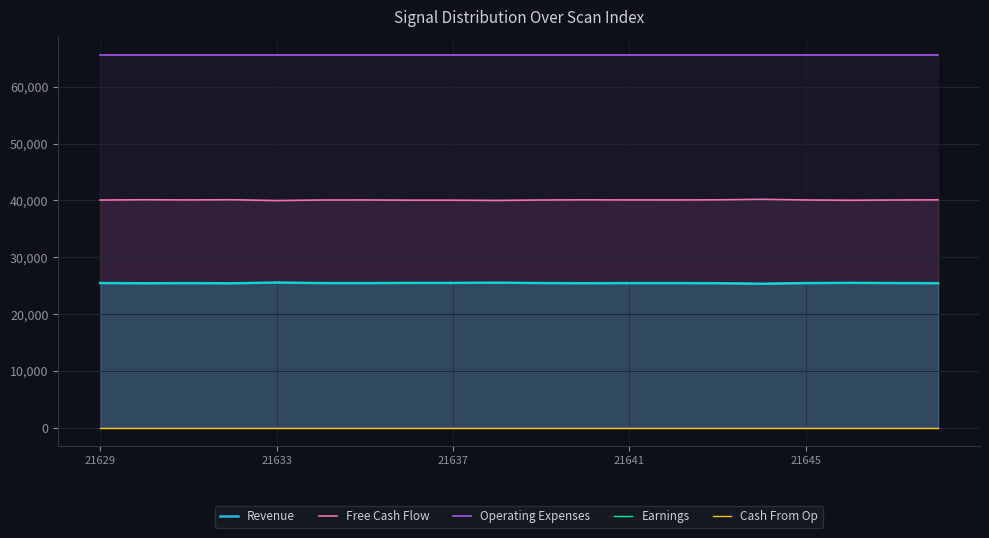

Reading left to right, what are all the values shown in this chart?

Revenue: 25467	25420	25448	25418	25555	25461	25454	25486	25489	25531	25461	25430	25452	25454	25431	25342	25455	25499	25461	25436
Free Cash Flow: 40068	40115	40087	40117	39980	40074	40081	40049	40046	40004	40074	40105	40083	40081	40104	40193	40080	40036	40074	40099
Operating Expenses: 65535	65535	65535	65535	65535	65535	65535	65535	65535	65535	65535	65535	65535	65535	65535	65535	65535	65535	65535	65535
Earnings: 25467	25420	25448	25418	25555	25461	25454	25486	25489	25531	25461	25430	25452	25454	25431	25342	25455	25499	25461	25436
Cash From Op: 0	0	0	0	0	0	0	0	0	0	0	0	0	0	0	0	0	0	0	0